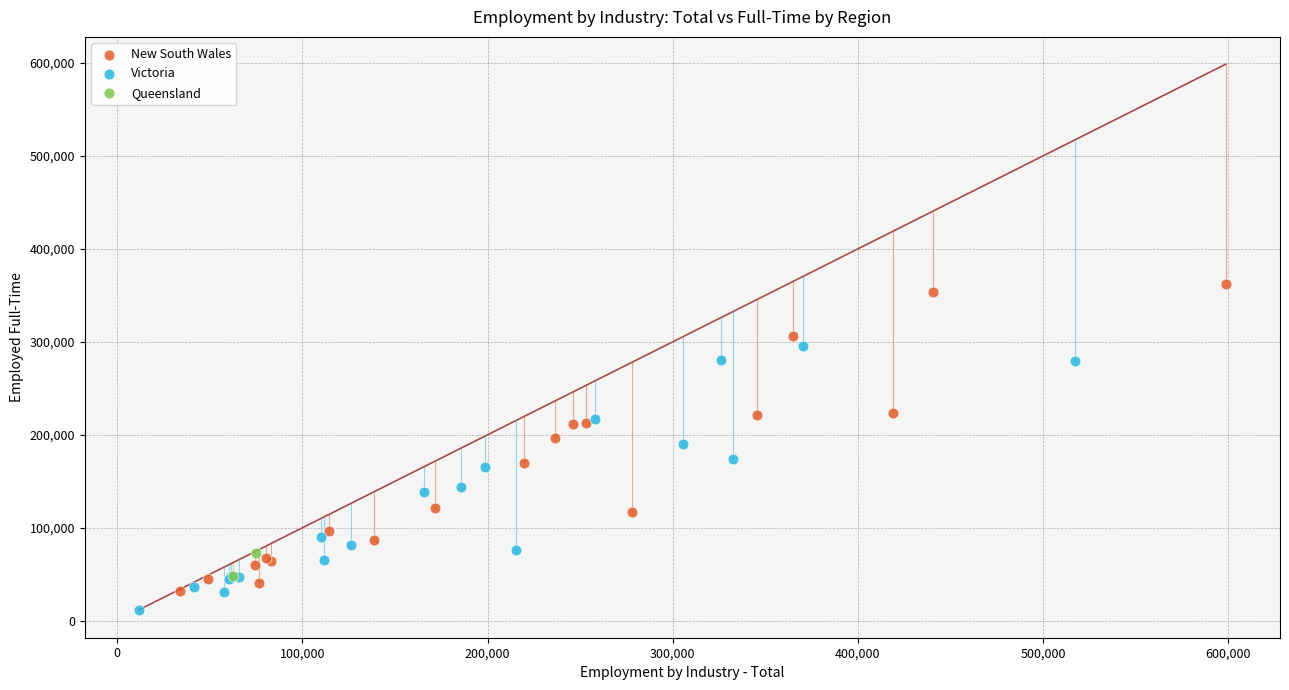

What are all the series names shown in the legend?

New South Wales, Victoria, Queensland